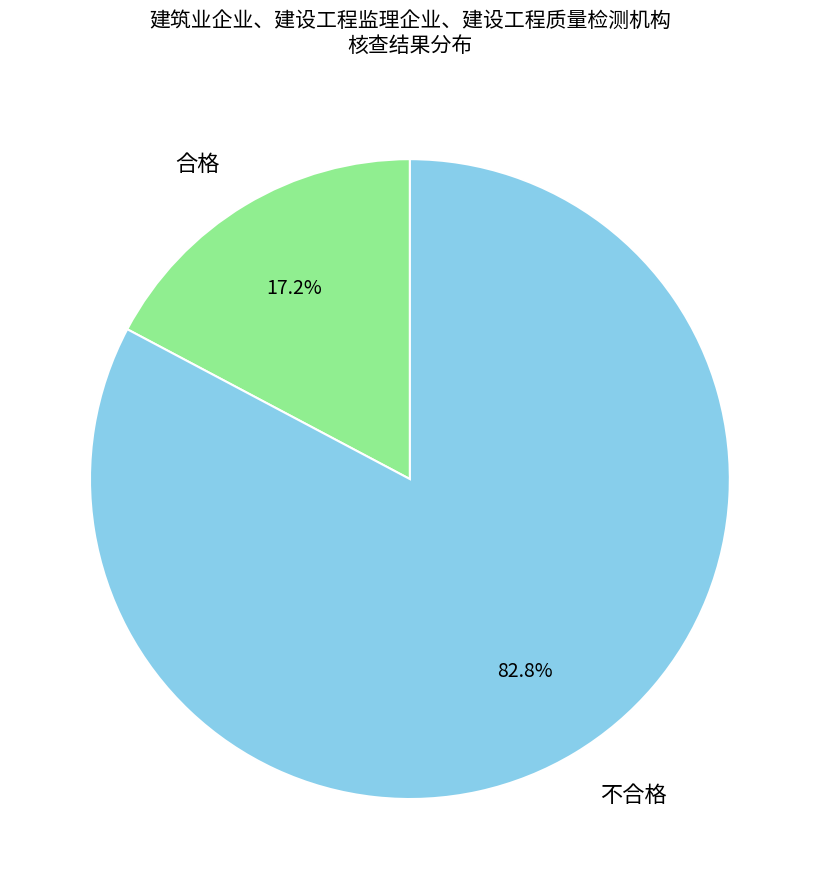

Which has a higher value, 不合格 or 合格?

不合格